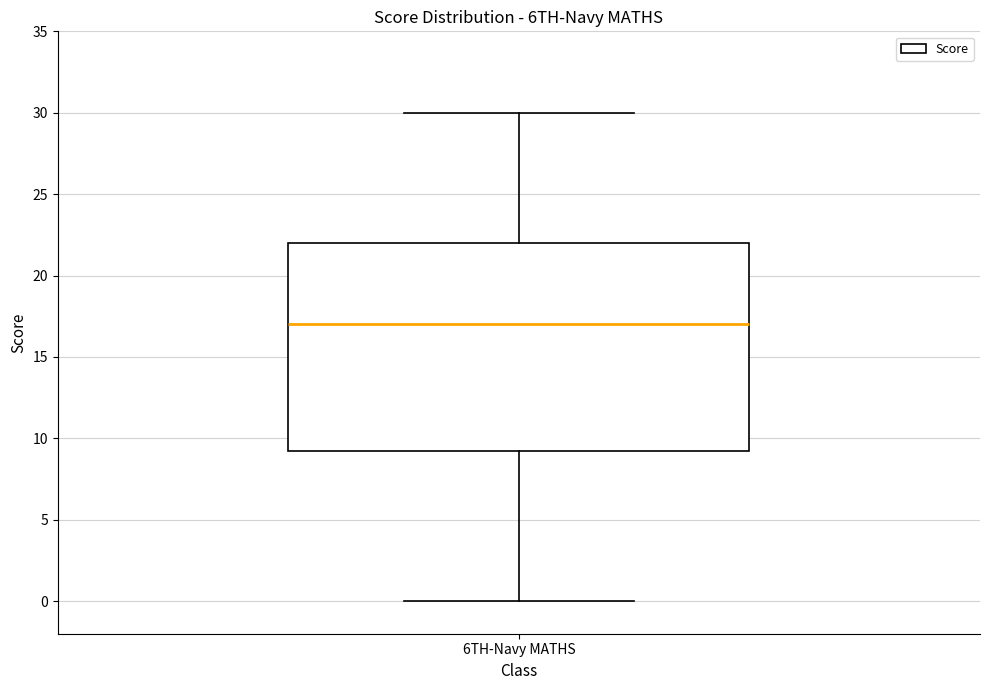

Where is the upper edge of the box for 6TH-Navy MATHS on the y-axis? The values are not printed on the chart, so give them approximately, as read against the axis.

22.0